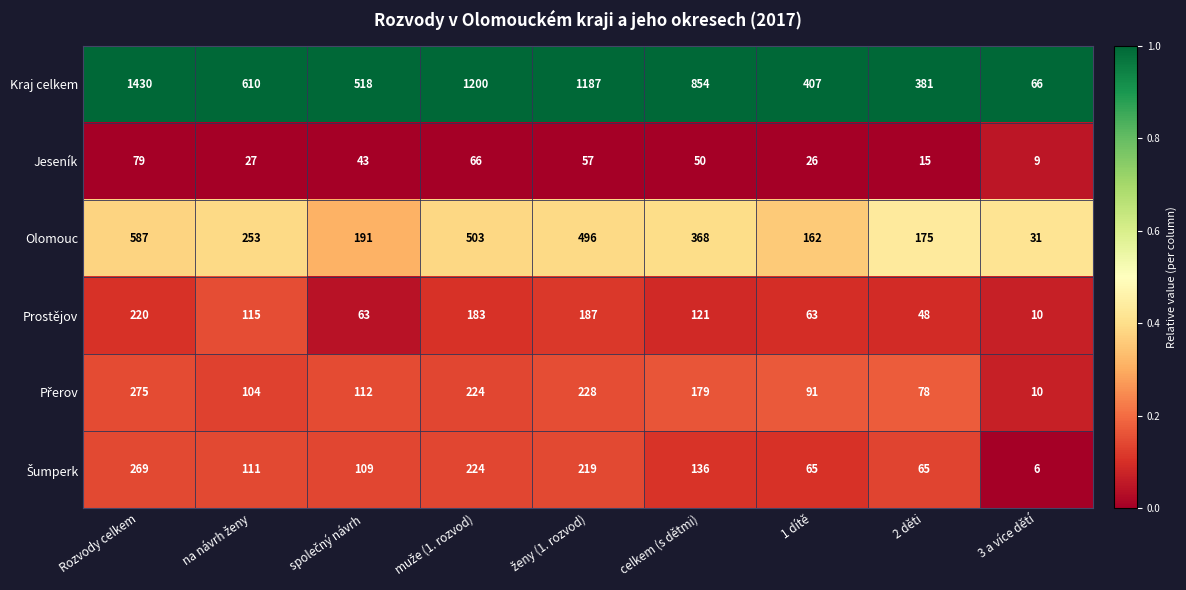

What is the sum of the Prostějov values at Rozvody celkem and celkem (s dětmi)?

341